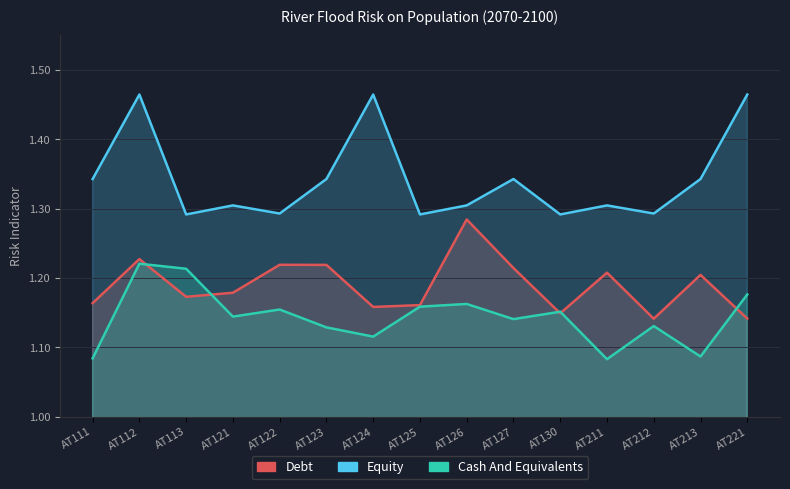

List the series in order of their peak value, highest first.

Equity, Debt, Cash And Equivalents